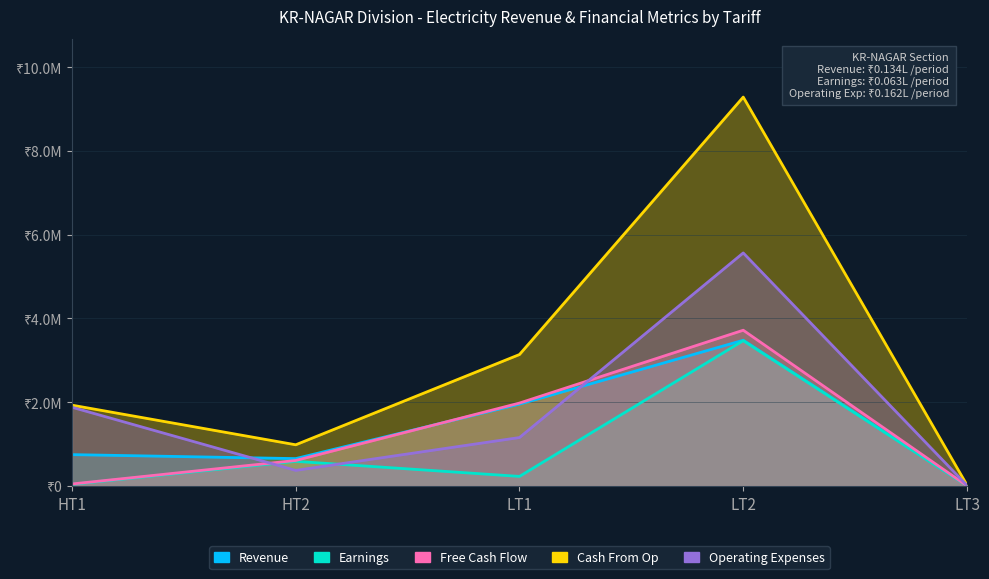

Reading right to left, extract all data points from this chart.

Revenue: 13356.4	3480290.3	1955545.0	655452.2	750578.1
Earnings: 6334.6	3470948.8	230573.3	590332.9	41915.8
Free Cash Flow: 6706.0	3719594.0	1981263.6	610837.0	49977.0
Cash From Op: 22919.4	9283853.1	3139645.5	985403.0	1931064.0
Operating Expenses: 16213.4	5564259.1	1158381.9	374566.0	1881087.0